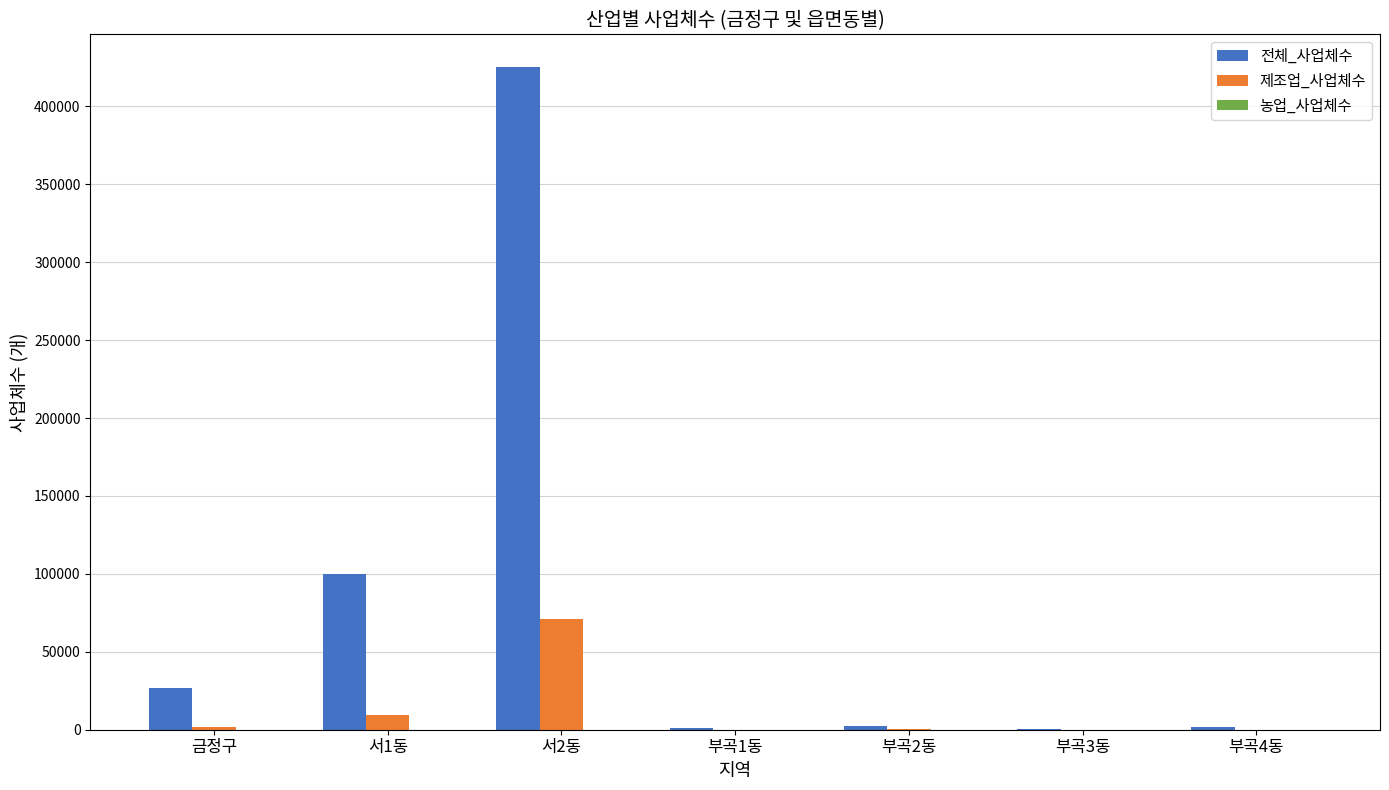

Which series changed the most between 서2동 and 부곡1동?

전체_사업체수